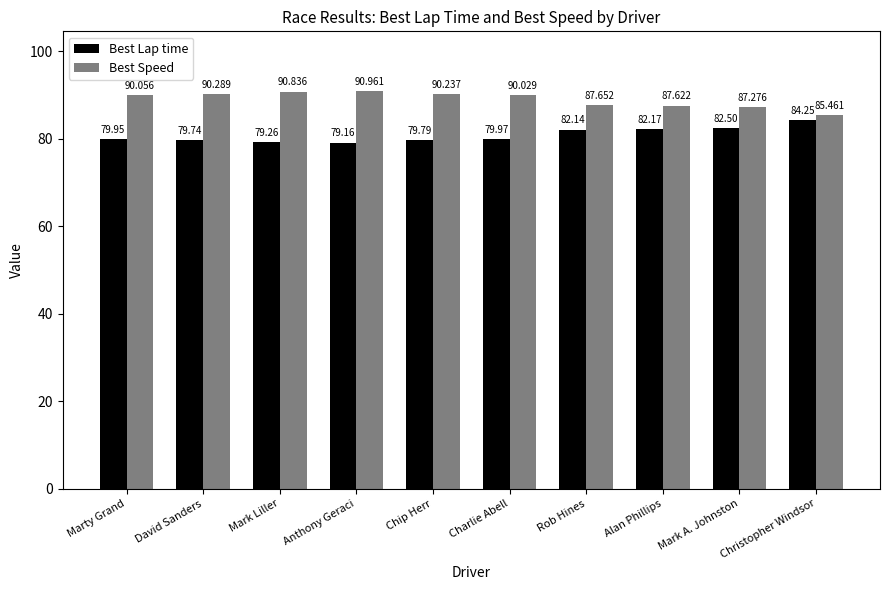

What is the sum of all Best Lap time values?

808.9